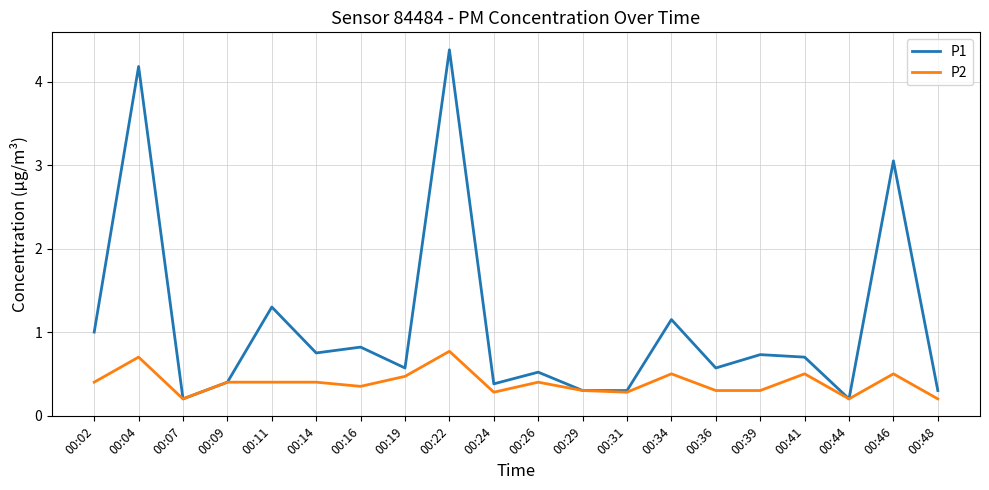

What are all the series names shown in the legend?

P1, P2